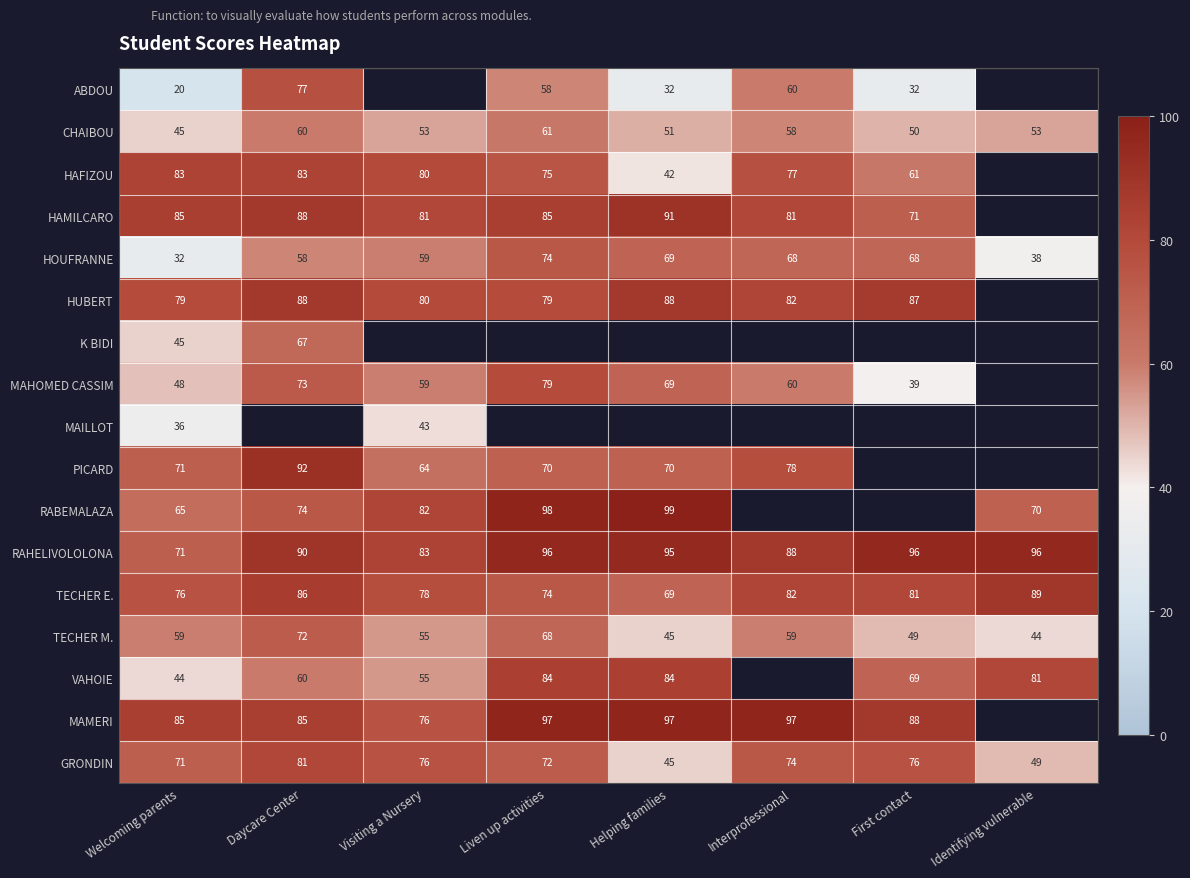

Is the value of PICARD at Daycare Center greater than the value of TECHER E. at Daycare Center?

Yes